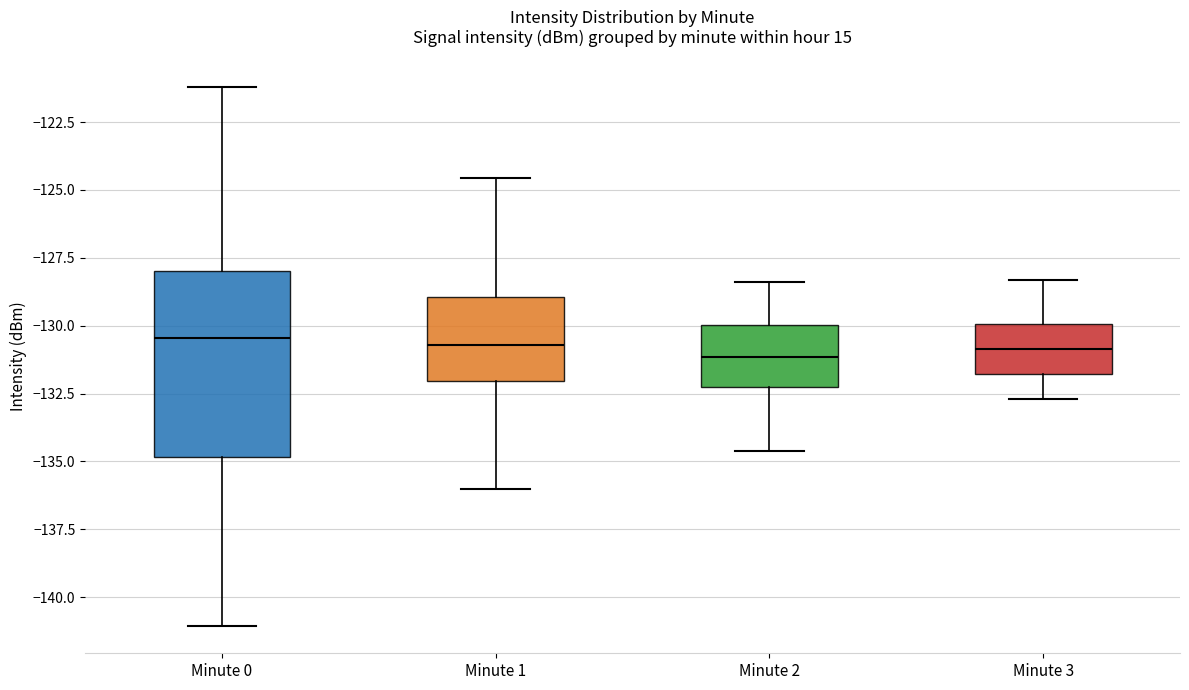

Reading left to right, transcribe this box plot: for each box, give where its median line is, the range the box spans, and where its two whiskers end, as read against the y-axis. The values are not printed on the chart, so give them approximately, as read against the axis.

Minute 0: median -130.5, box -135.0 to -128.0, whiskers -141.0 to -121.0
Minute 1: median -130.5, box -132.0 to -129.0, whiskers -136.0 to -124.5
Minute 2: median -131.0, box -132.0 to -130.0, whiskers -134.5 to -128.5
Minute 3: median -131.0, box -132.0 to -130.0, whiskers -132.5 to -128.5